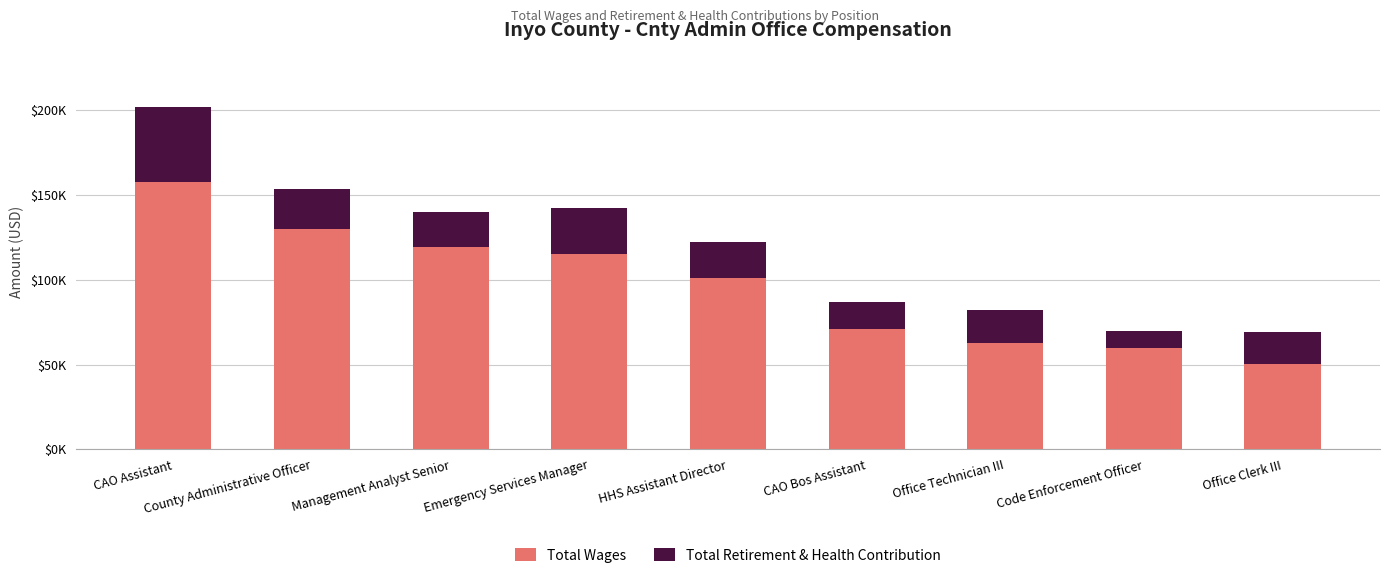

Are the bars grouped side by side (vs. stacked)?

No